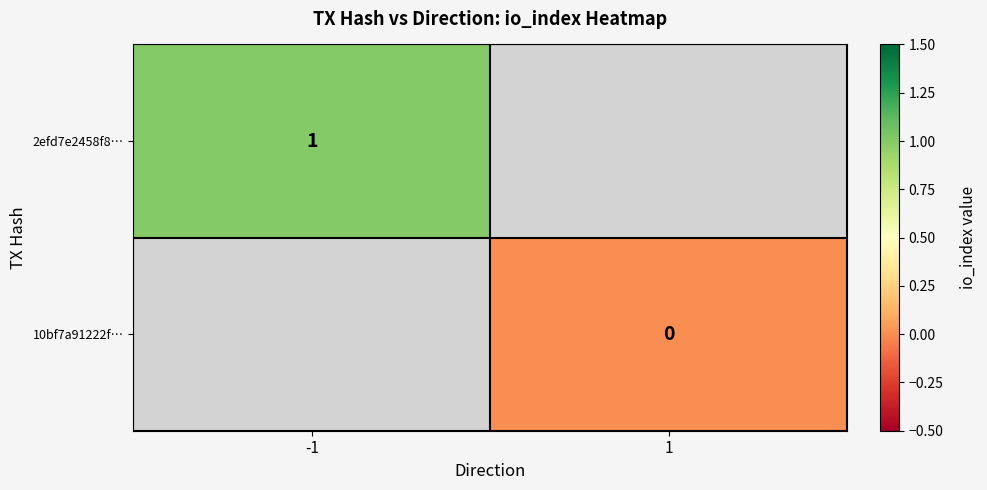

Is the value of 10bf7a91222f… at -1 greater than the value of 2efd7e2458f8… at -1?

No